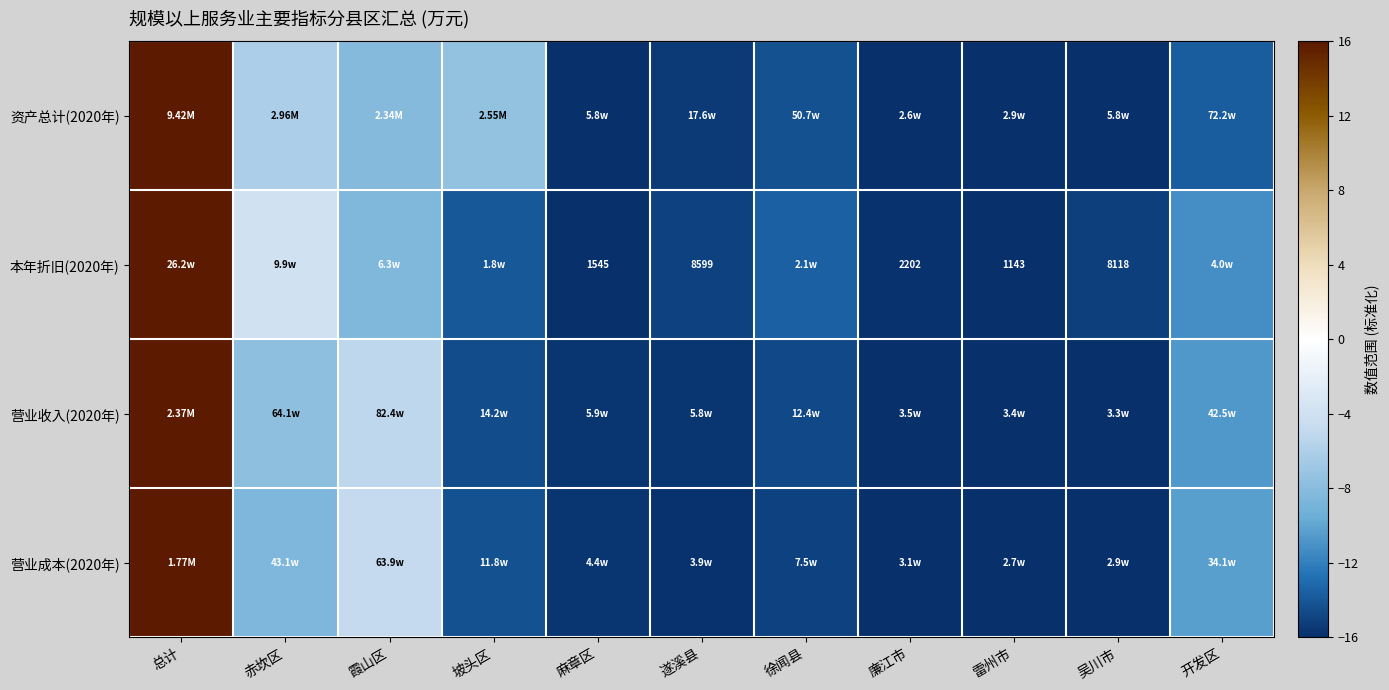

Rank the categories by 资产总计(2020年) value from highest to lowest.

总计, 赤坎区, 坡头区, 霞山区, 开发区, 徐闻县, 遂溪县, 吴川市, 麻章区, 雷州市, 廉江市